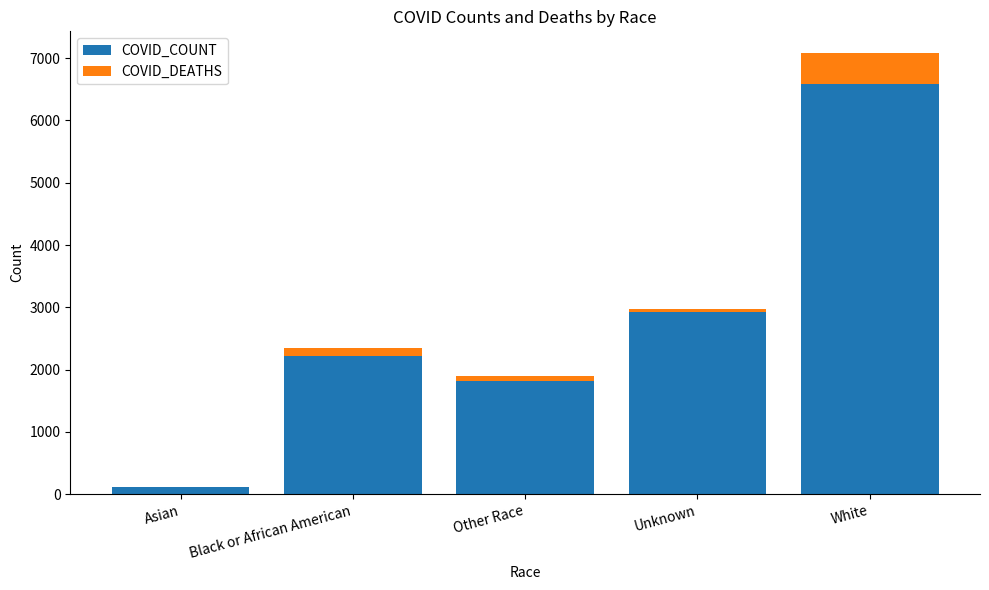

Where is COVID_COUNT nearest to the value 3354?

Unknown